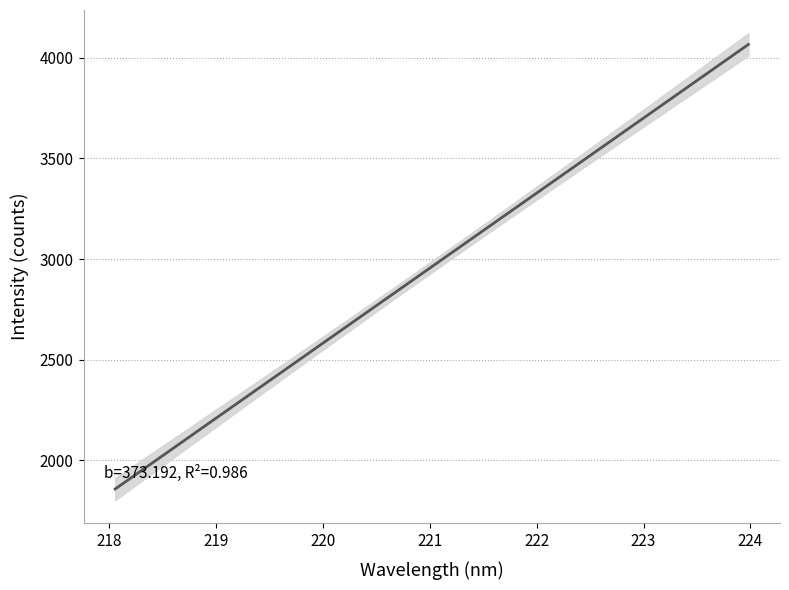

At how many categories does at least one series exceed 278?

32